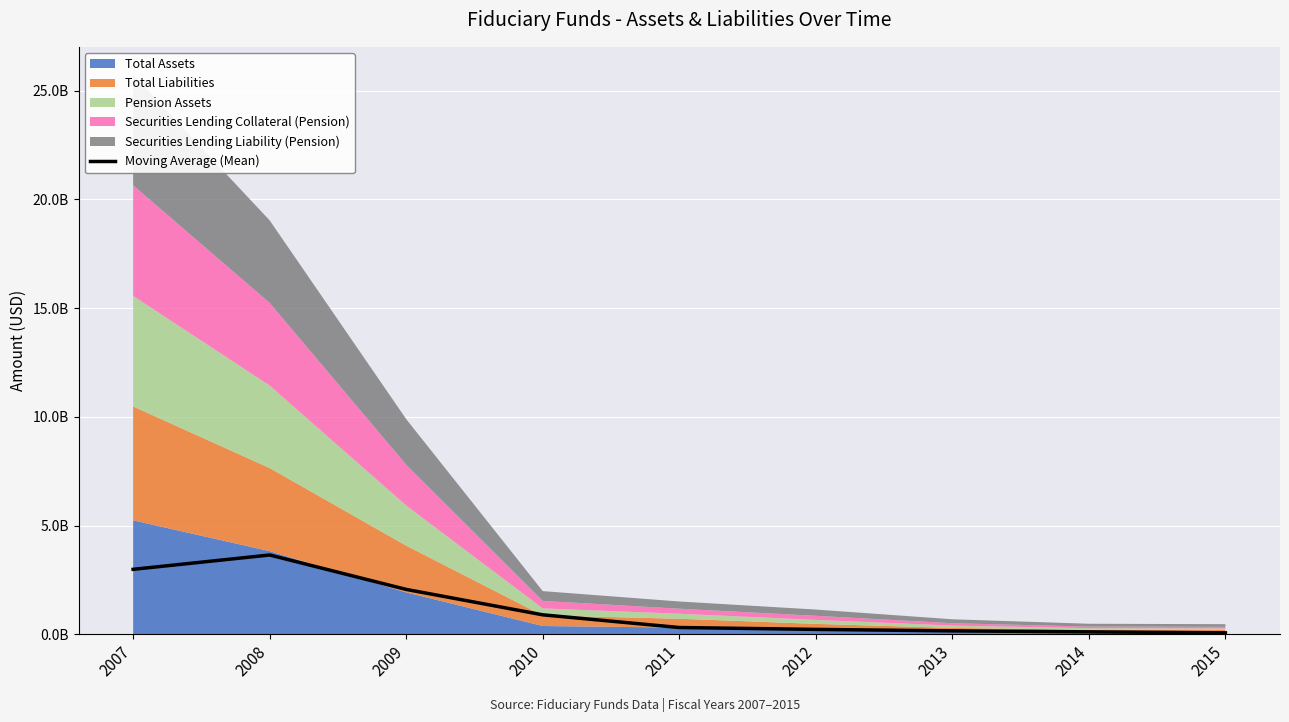

Which label corresponds to the smallest value in the chart?

2015